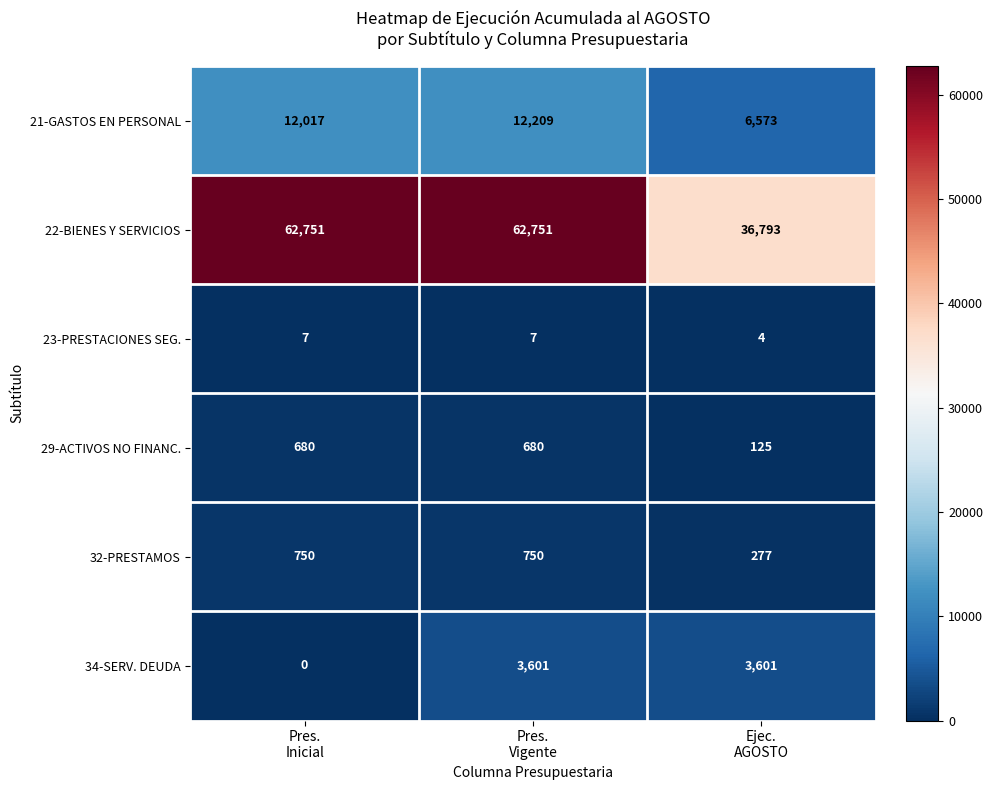

Reading left to right, what are all the values shown in this chart?

21-GASTOS EN PERSONAL: 12017	12209	6573
22-BIENES Y SERVICIOS: 62751	62751	36793
23-PRESTACIONES SEG.: 7	7	4
29-ACTIVOS NO FINANC.: 680	680	125
32-PRESTAMOS: 750	750	277
34-SERV. DEUDA: 0	3601	3601